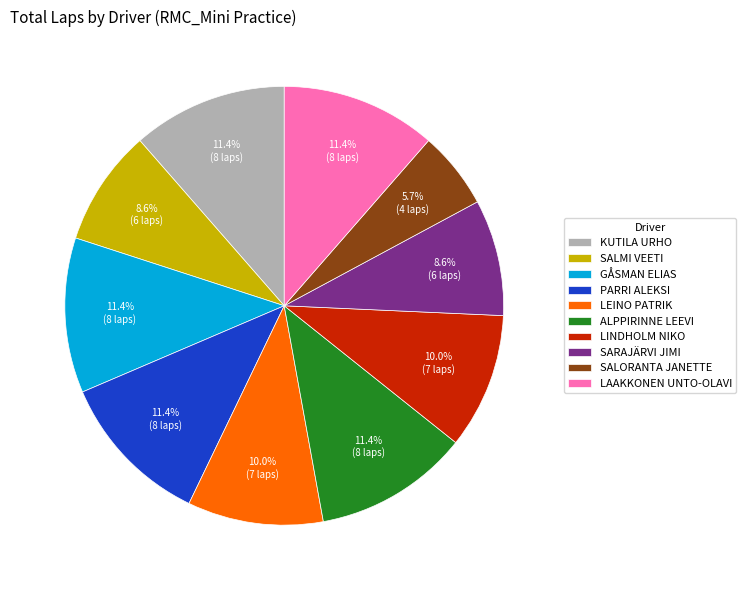

What percentage is the PARRI ALEKSI slice, to the nearest percent?

11%